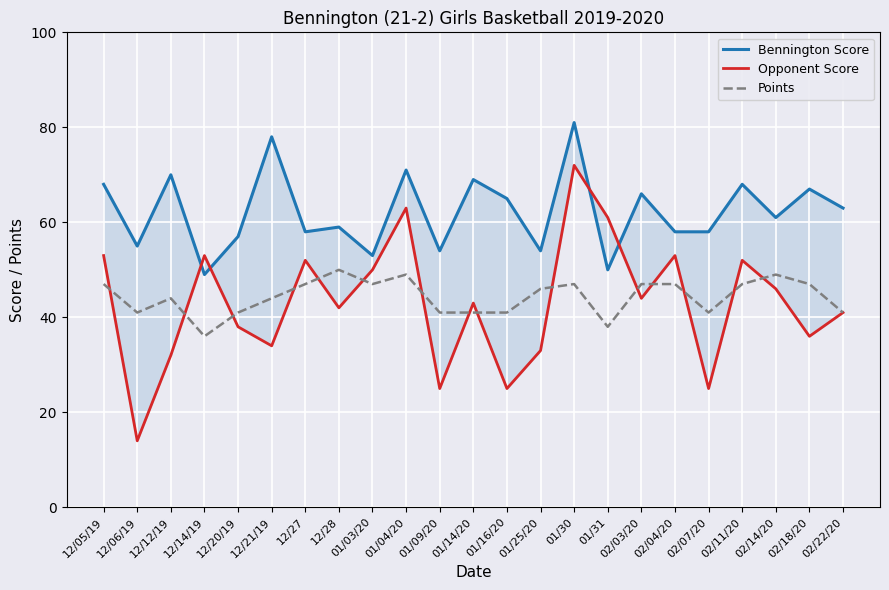

The value of Points at 01/04/20 is 49. True or false?

True